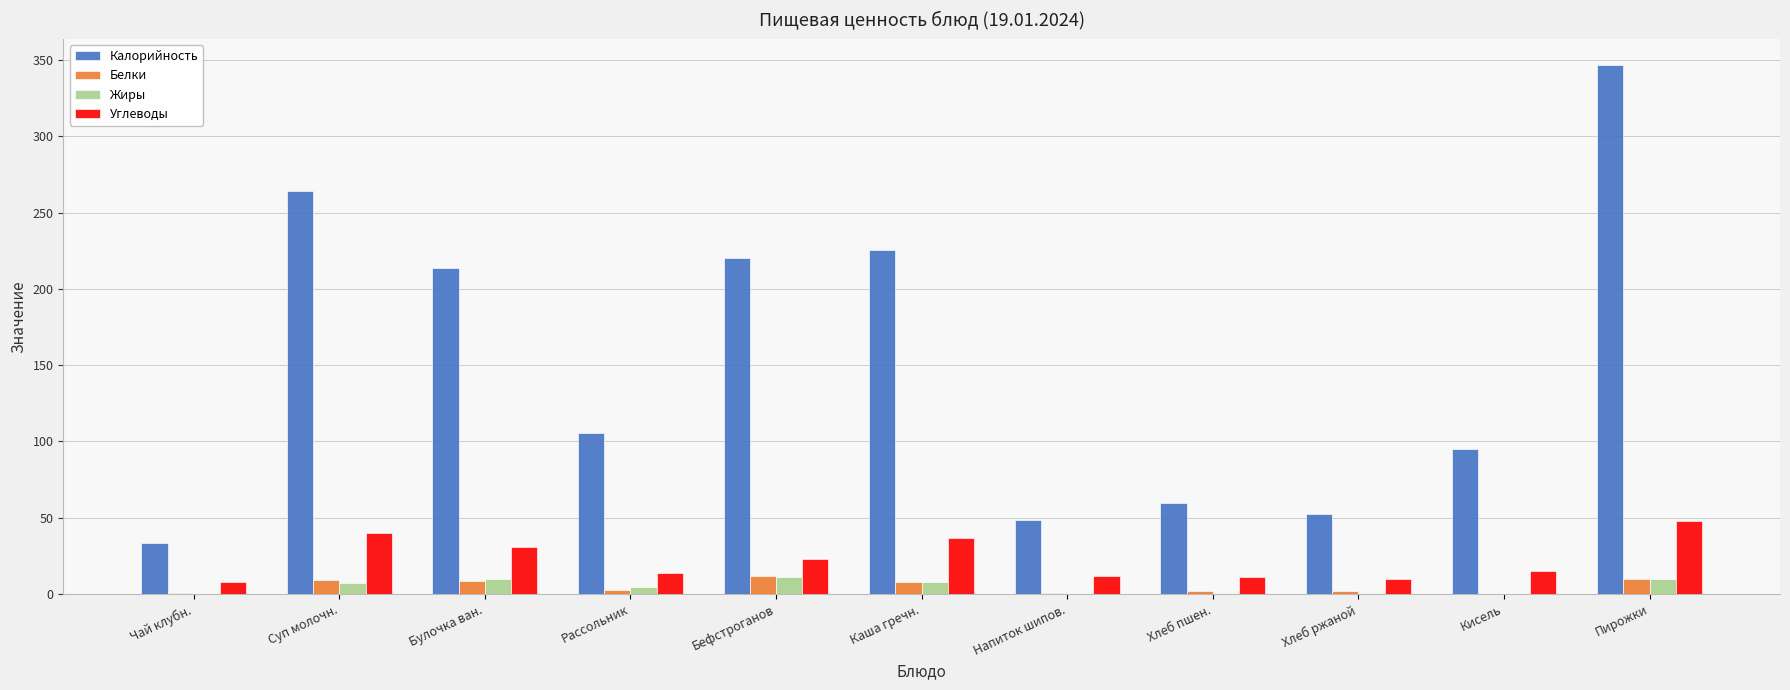

True or false: Углеводы has a value of 15.0 at Кисель.

True